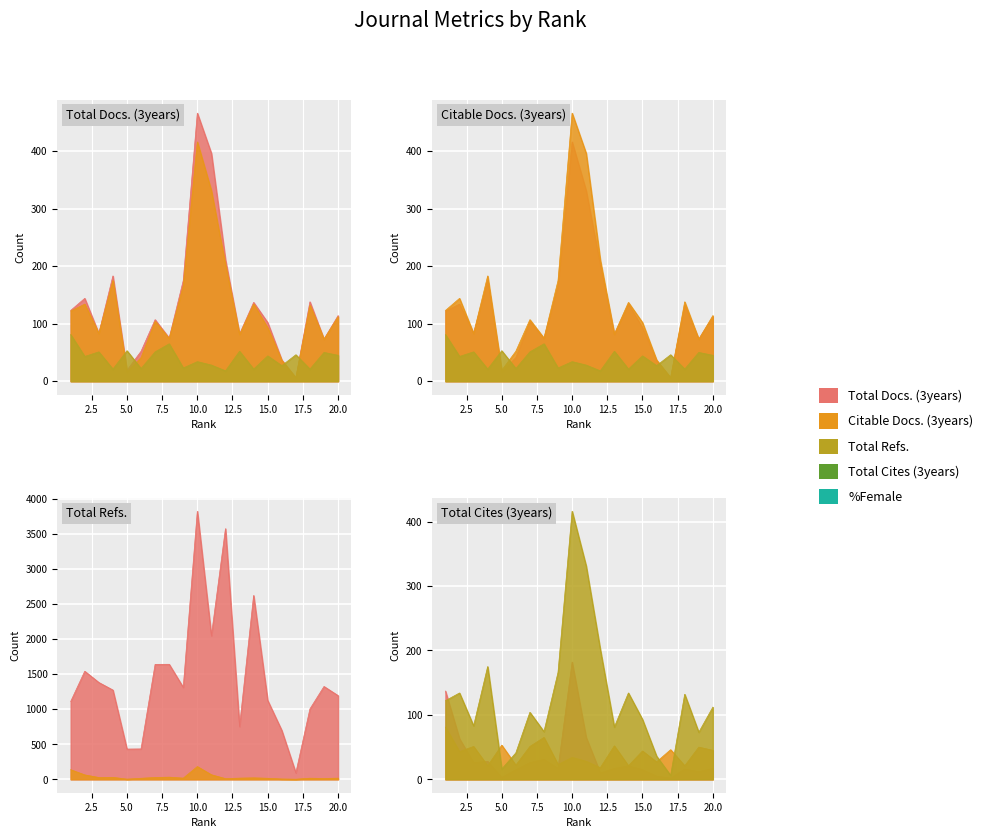

After their last crossing, which series has the higher values: %Female or Total Docs. (3years)?

Total Docs. (3years)